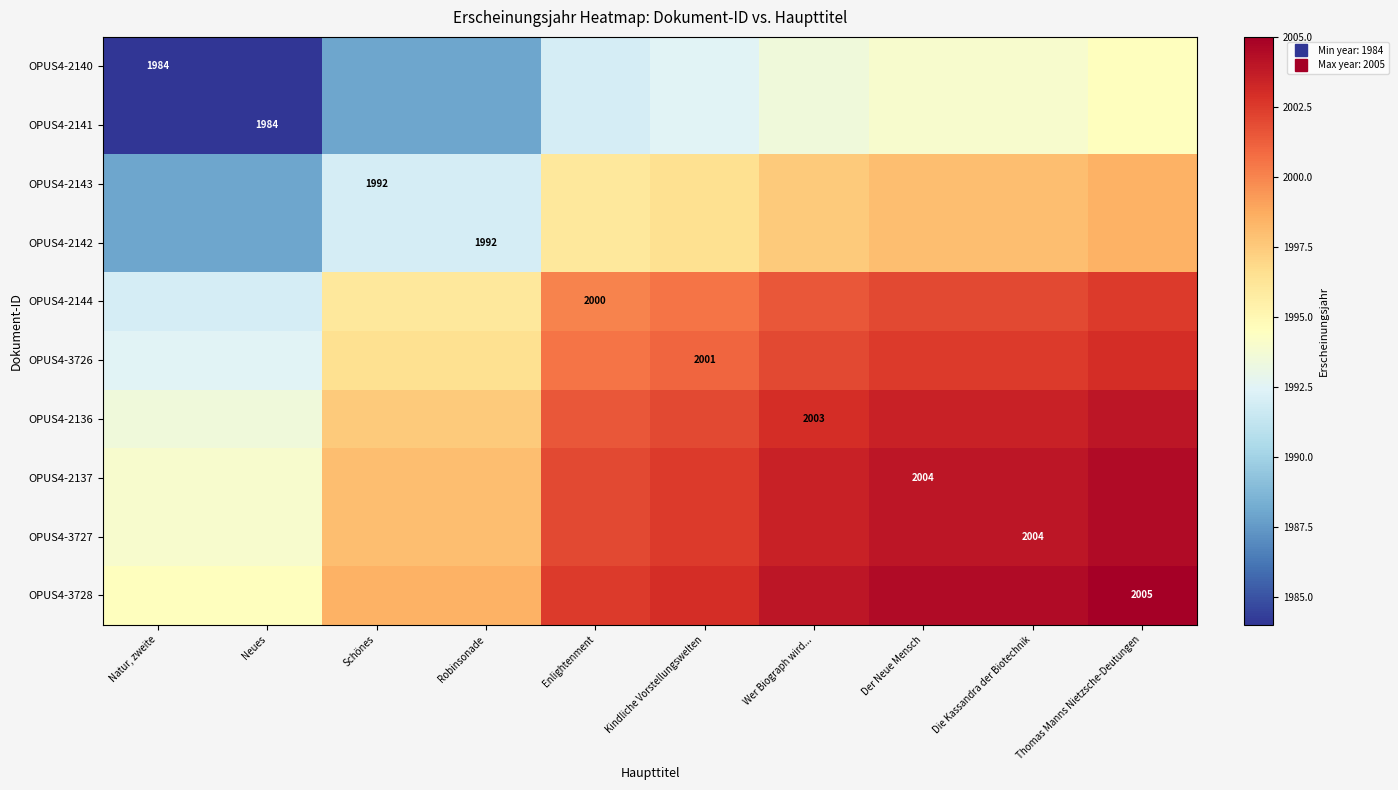

At which category is the sum across all series the highest?

Thomas Manns Nietzsche-Deutungen